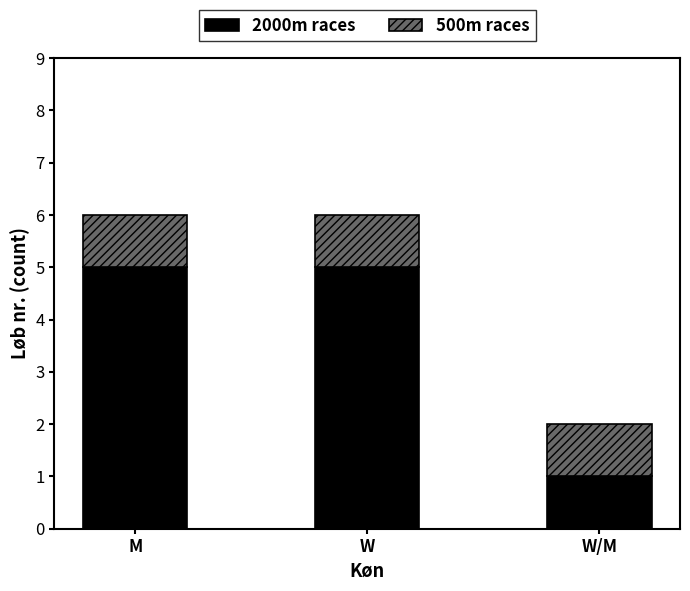

What is the difference between the maximum and minimum values in the 2000m races series?

4